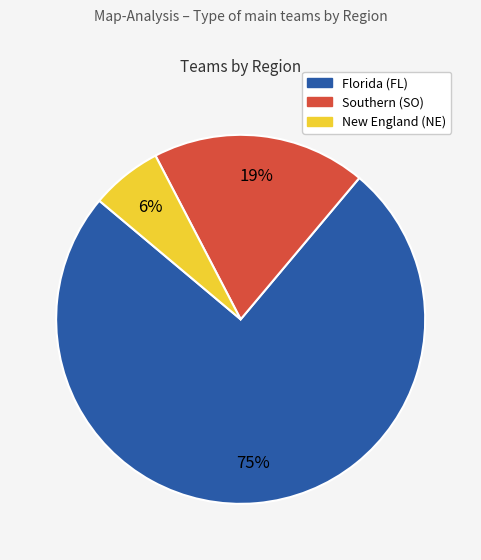

How many slices are in this pie chart?

3